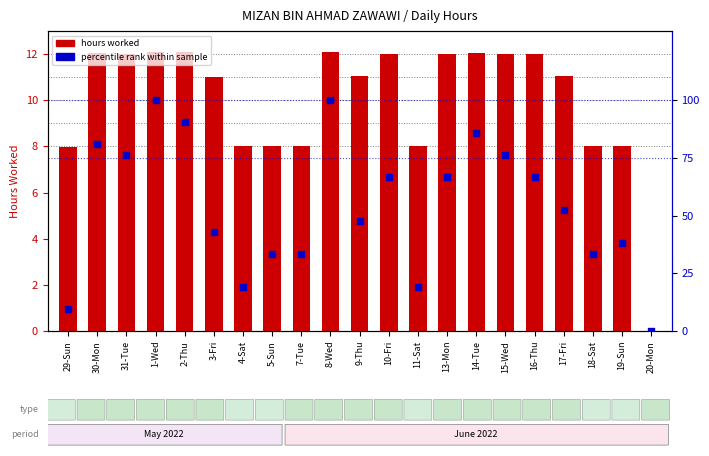

What is the total value across all series at 5-Sun?

41.3